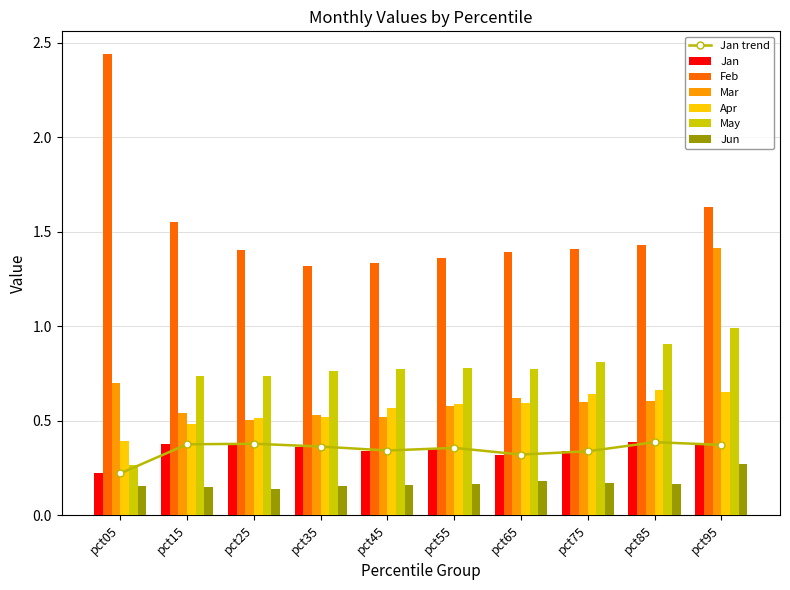

Which series has the largest range (max minus min)?

Feb